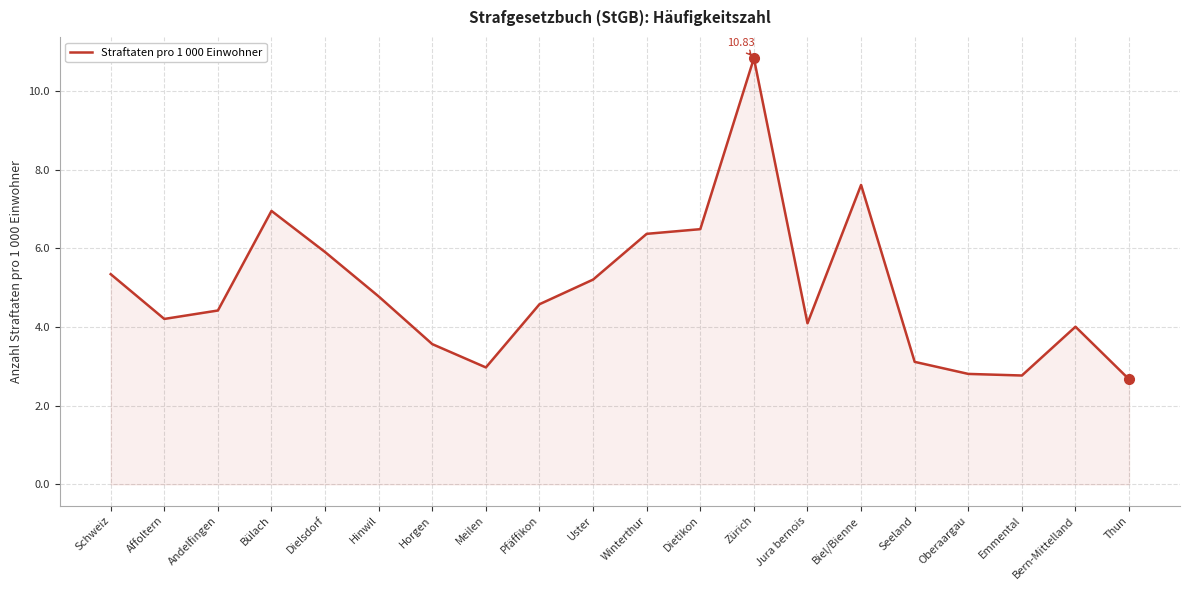

What is the difference between the values at Dielsdorf and Jura bernois?

1.8